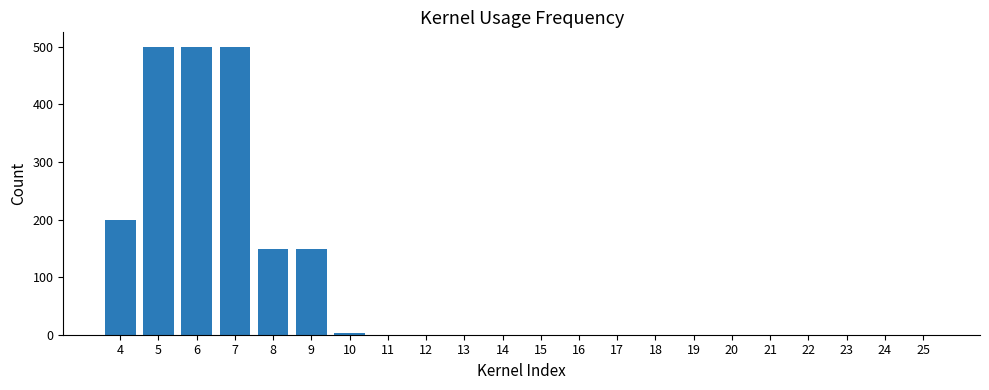

Does the chart contain stacked bars?

No